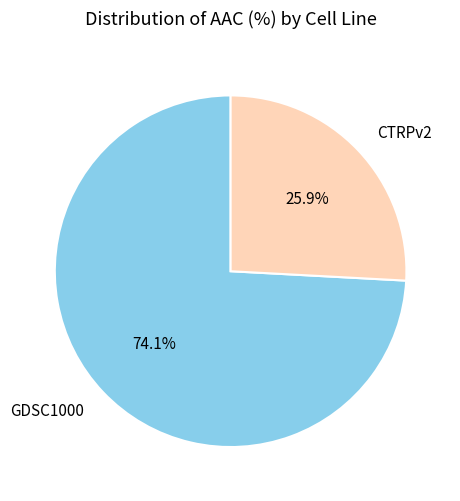

What is the smallest slice in the pie chart?

CTRPv2